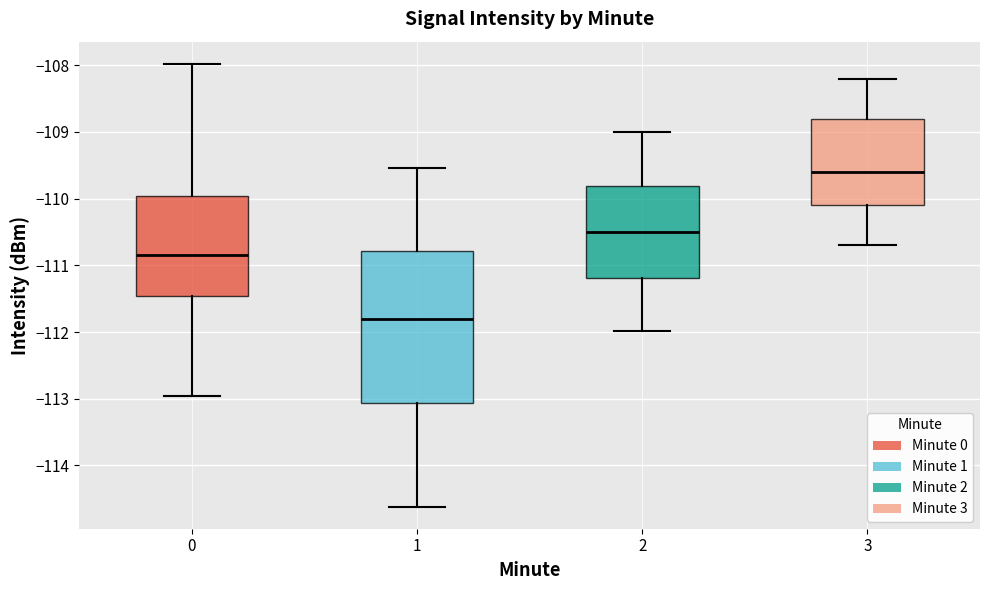

Reading left to right, read every box against the y-axis: the position of its median line, the range the box covers, and the ends of its whiskers. The values are not printed on the chart, so give them approximately, as read against the axis.

0: median -110.8, box -111.5 to -110.0, whiskers -113.0 to -108.0
1: median -111.8, box -113.1 to -110.8, whiskers -114.6 to -109.5
2: median -110.5, box -111.2 to -109.8, whiskers -112.0 to -109.0
3: median -109.6, box -110.1 to -108.8, whiskers -110.7 to -108.2